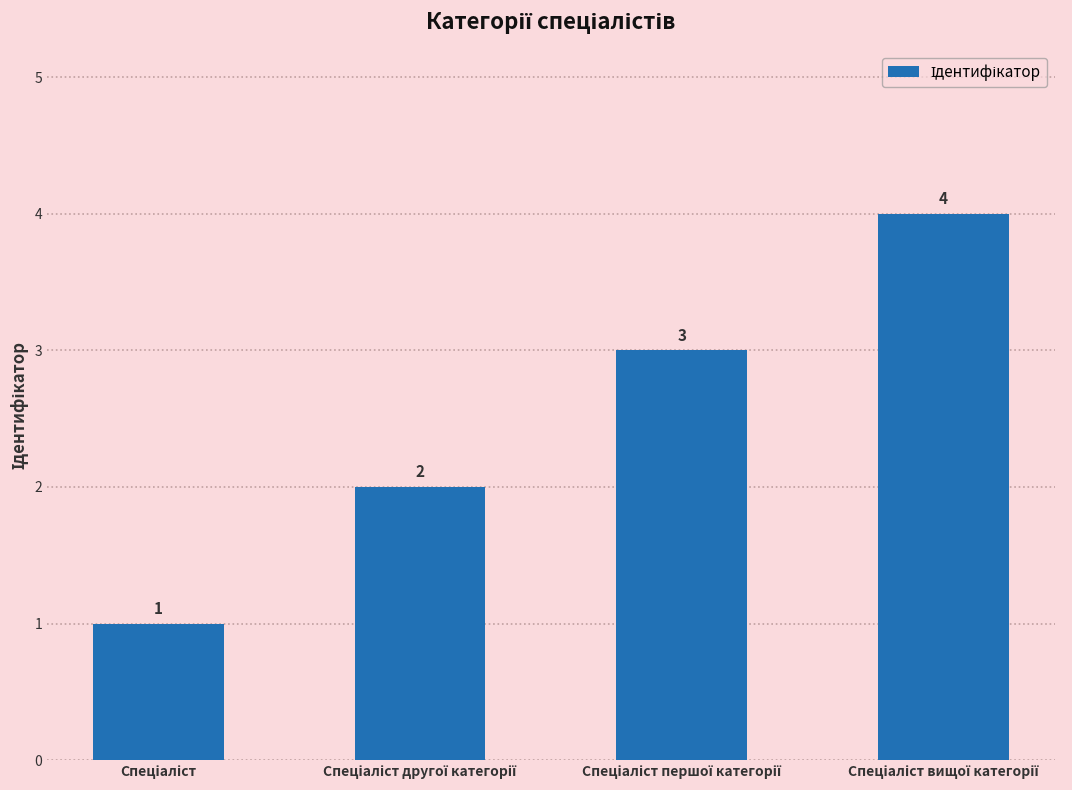

How many values are between 2 and 4?

3